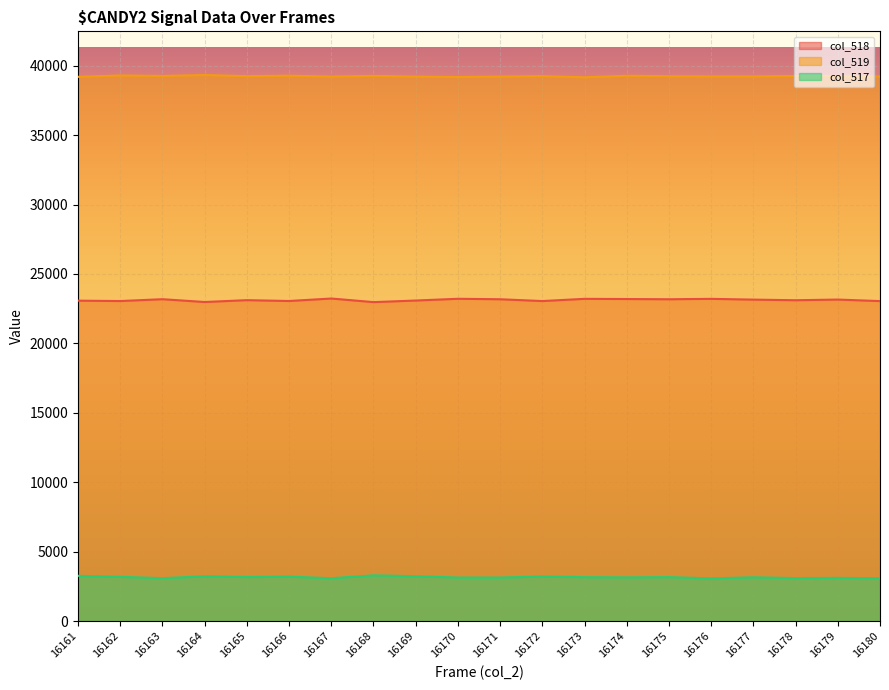

What are all the series names shown in the legend?

col_518, col_519, col_517